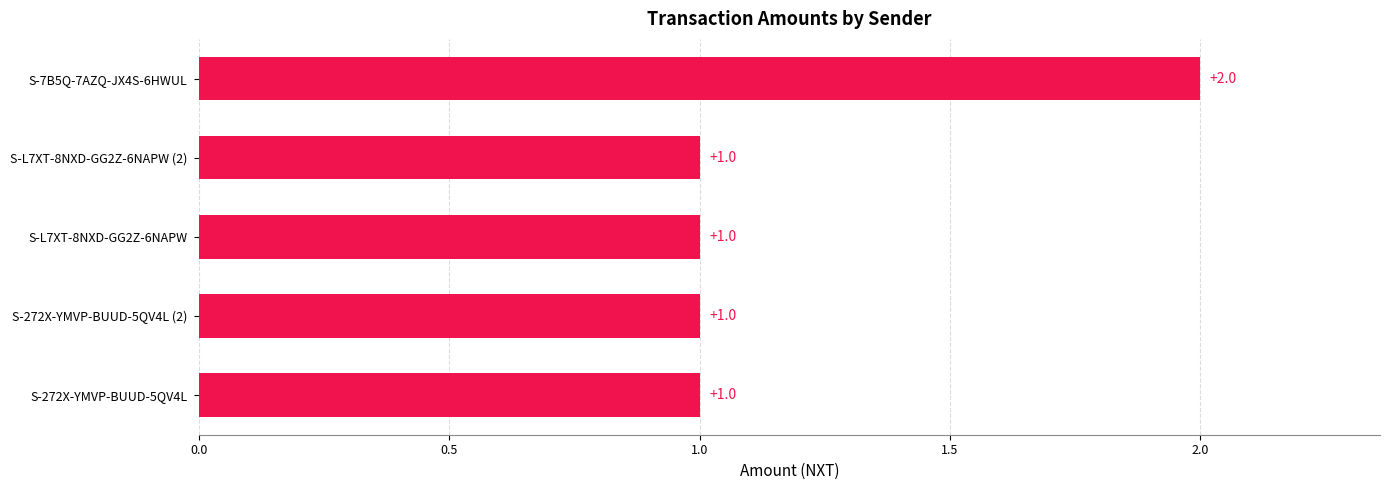

What is the difference between the maximum and minimum values?

1